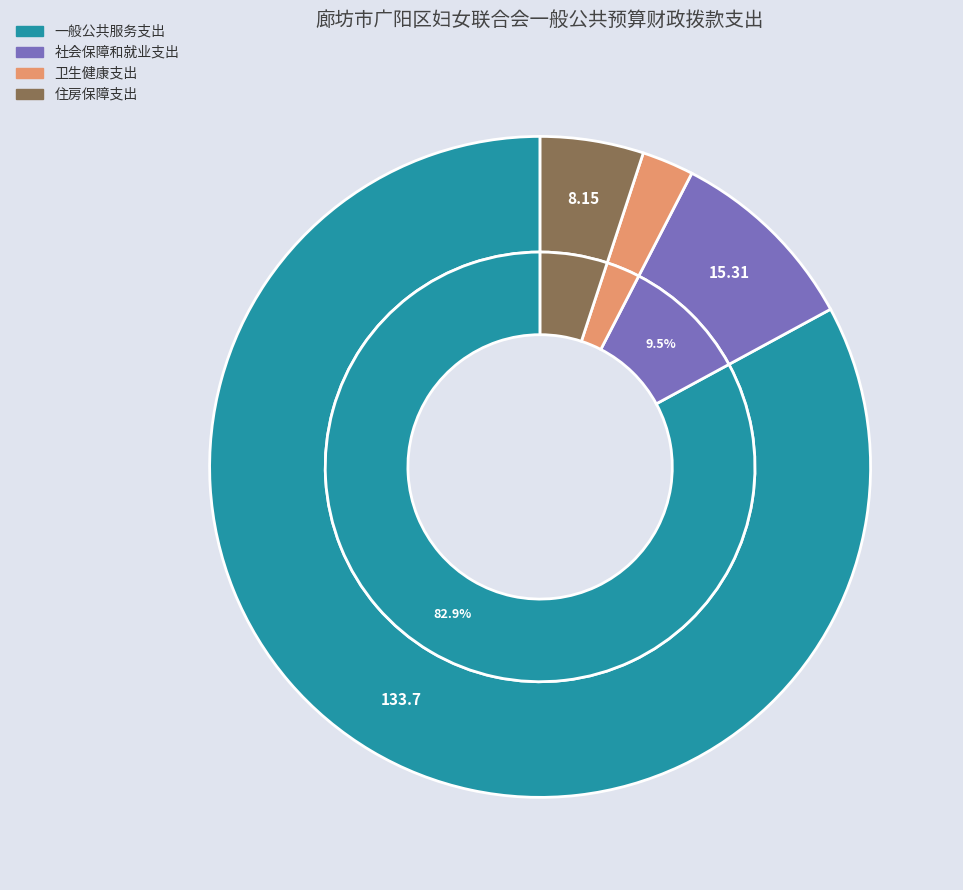

Does 卫生健康支出 account for over 50% of the chart?

No